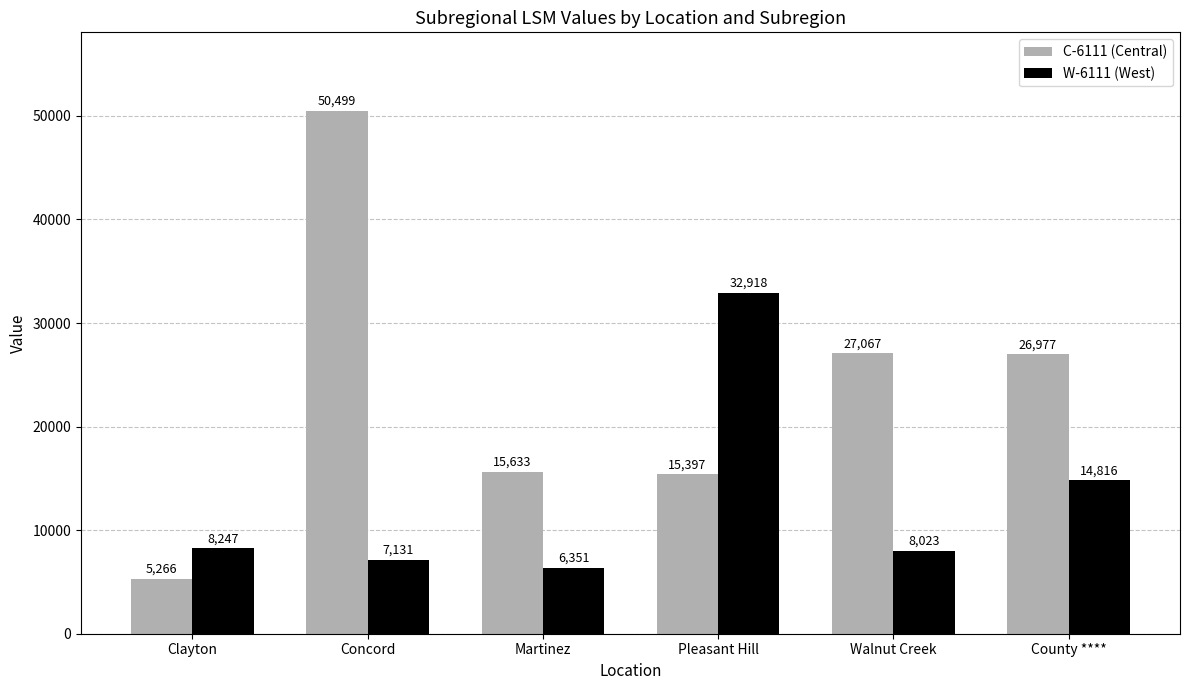

Which series changed the most between Concord and Martinez?

C-6111 (Central)